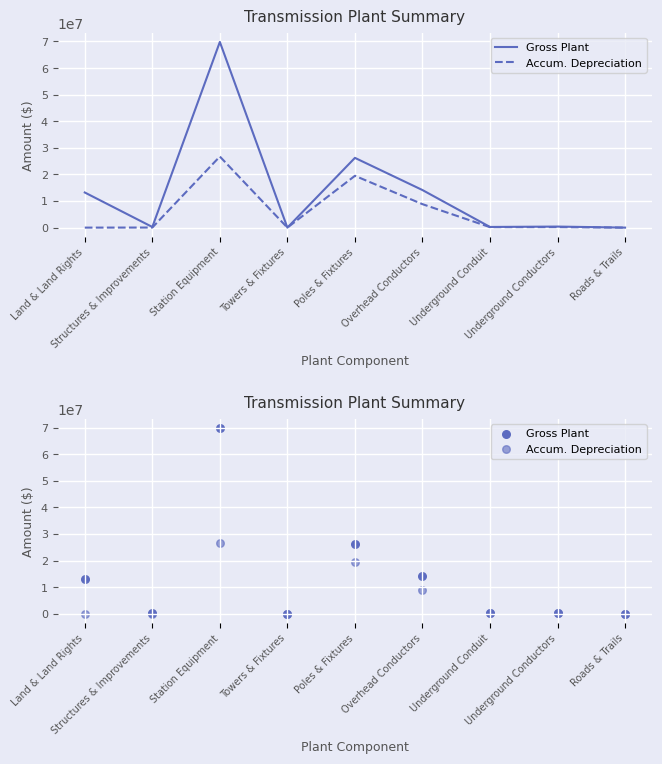

Which series contains the highest Y value?

Gross Plant